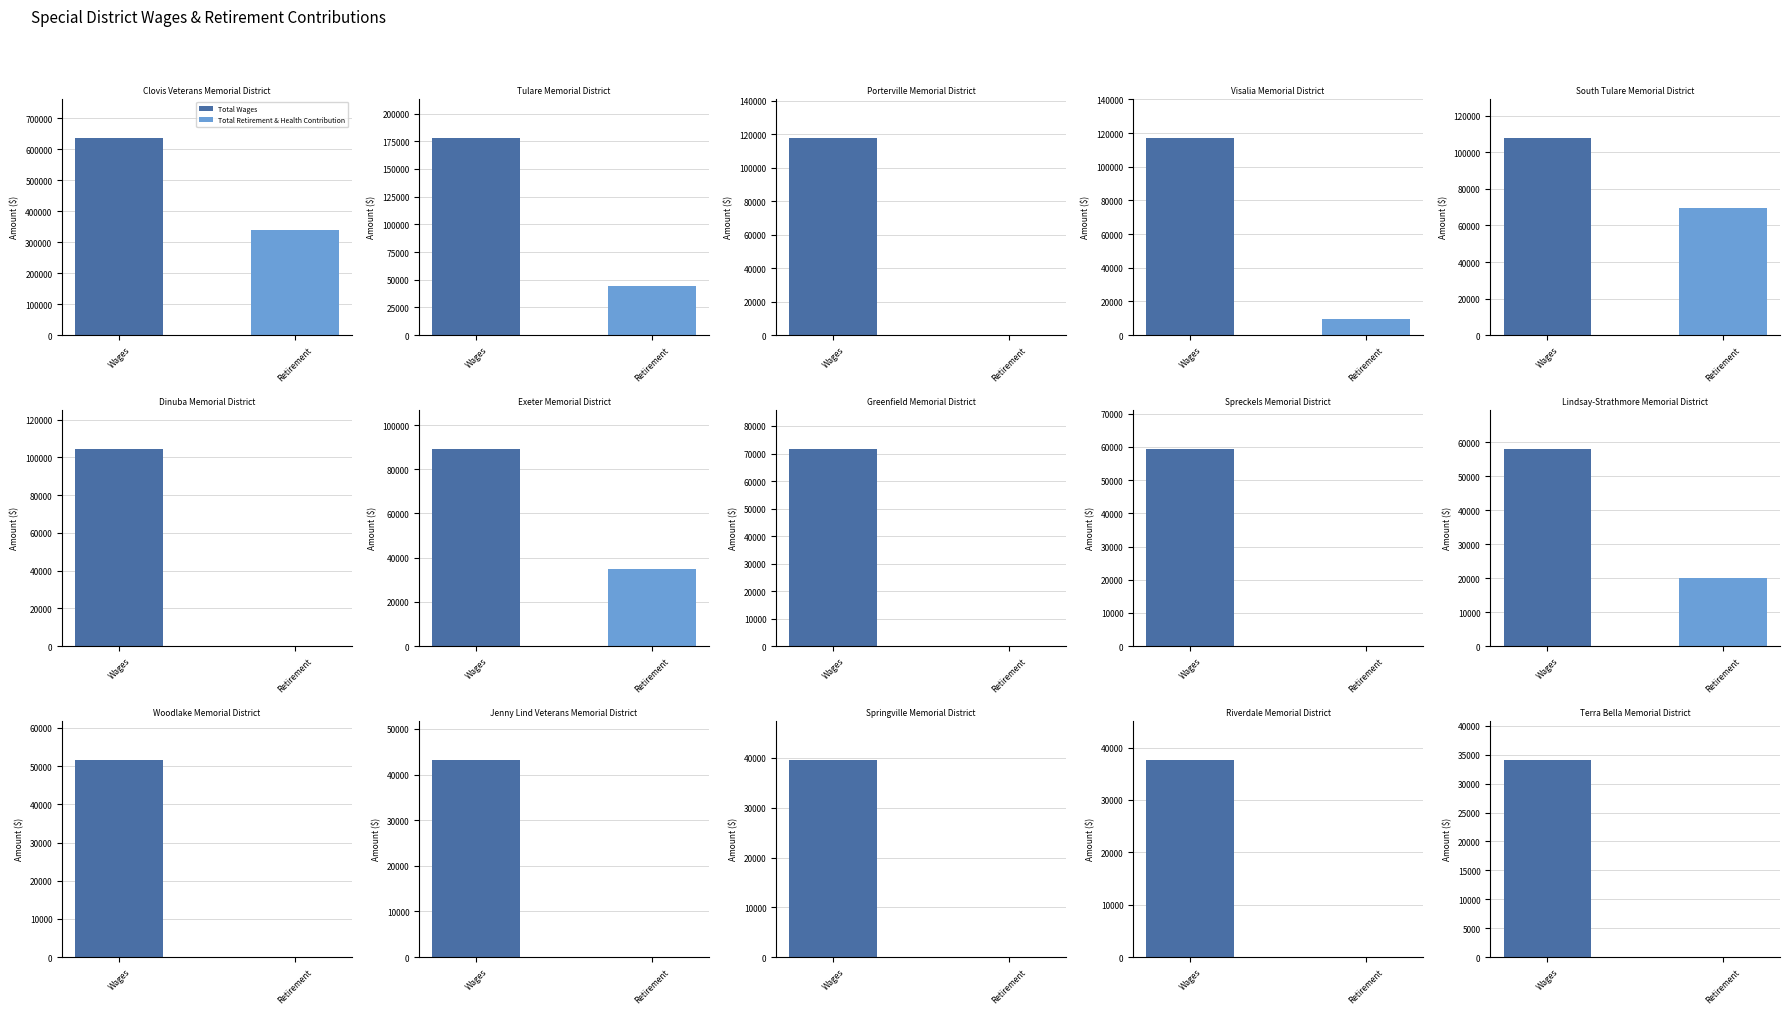

Read the Total Wages value at Springville Memorial District.

39600